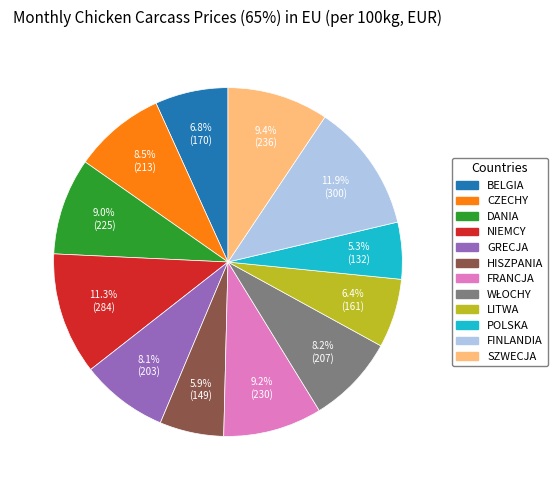

Is there a majority slice in this chart?

No